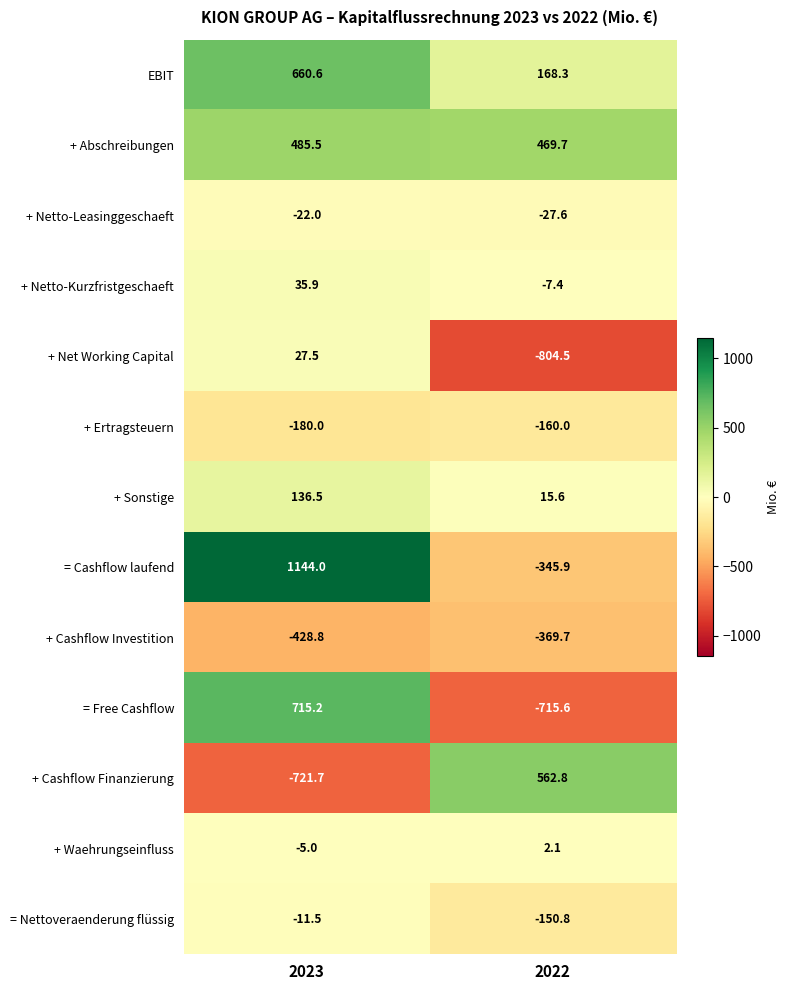

Which category has the highest value across all series?

2023